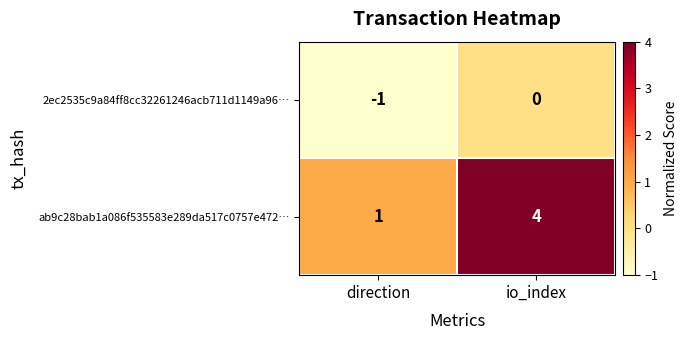

Reading left to right, what are all the values shown in this chart?

2ec2535c9a84ff8cc32261246acb711d1149a96…: direction=-1	io_index=0
ab9c28bab1a086f535583e289da517c0757e472…: direction=1	io_index=4